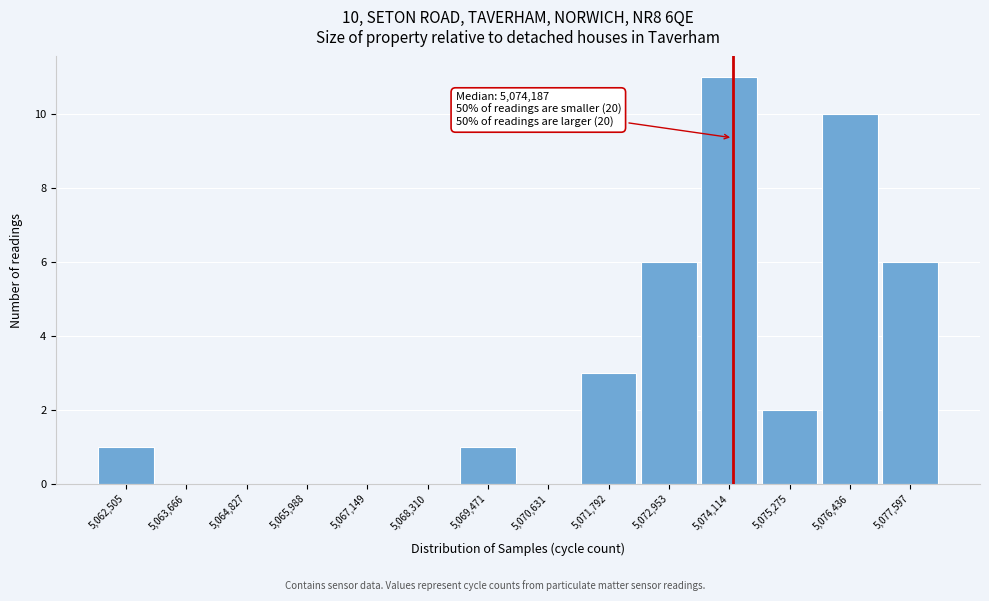

Which range on the x-axis has the tallest bar?

5073600 to 5074600